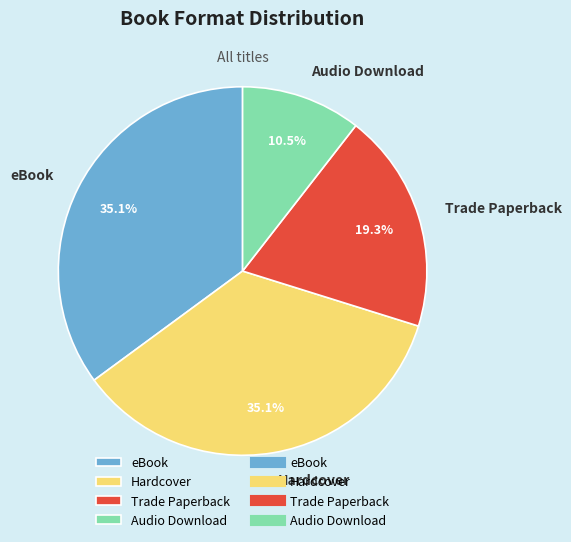

Approximately how many times larger is the value at Hardcover compared to eBook?

1.0